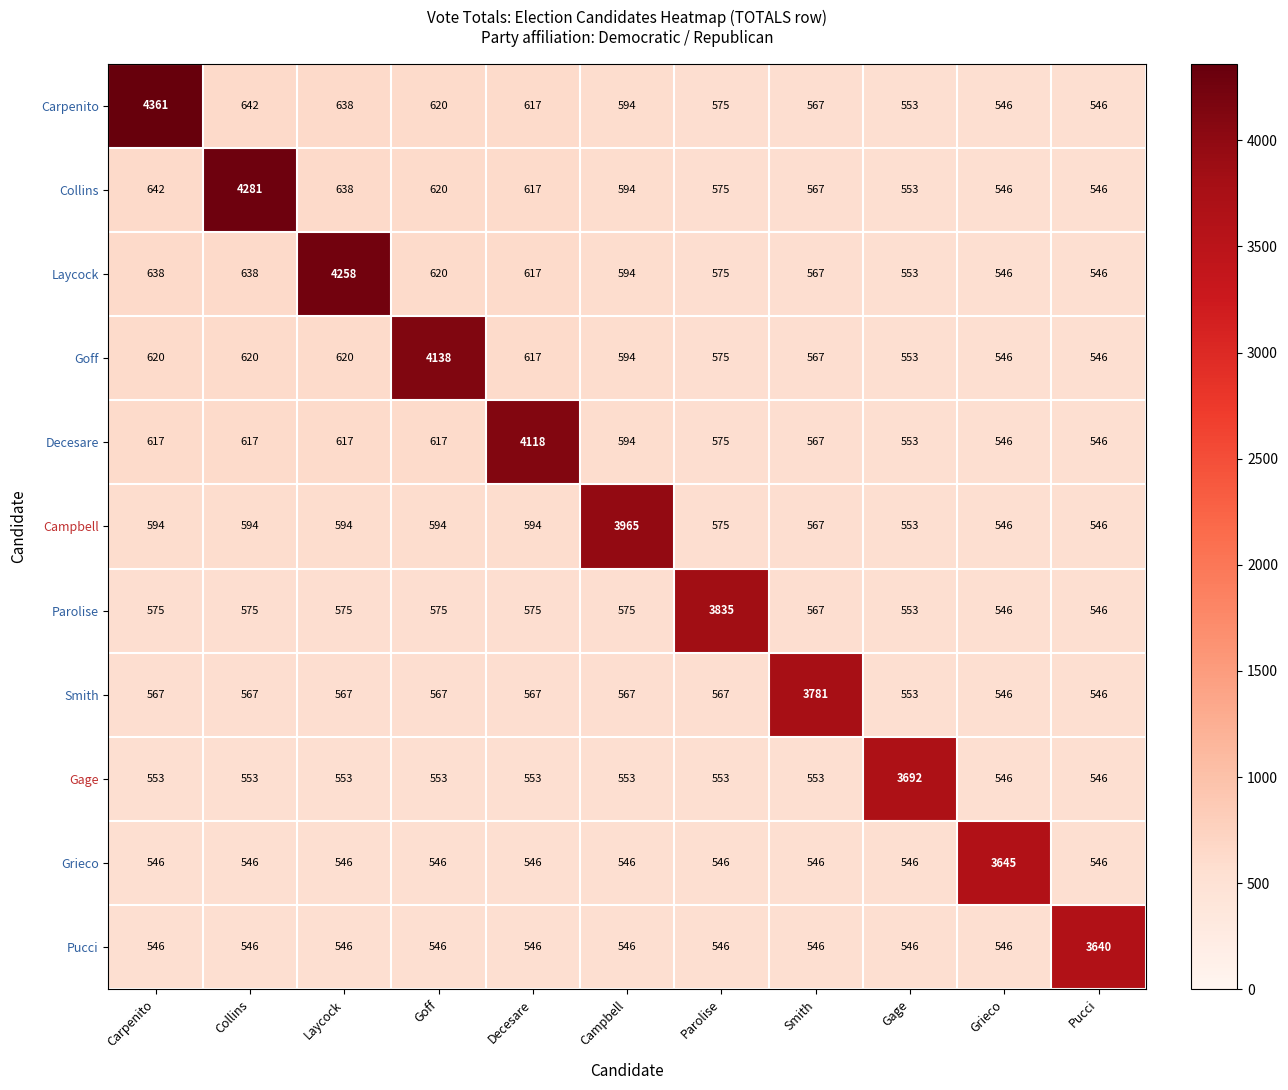

Which series has the largest total across all categories?

Carpenito